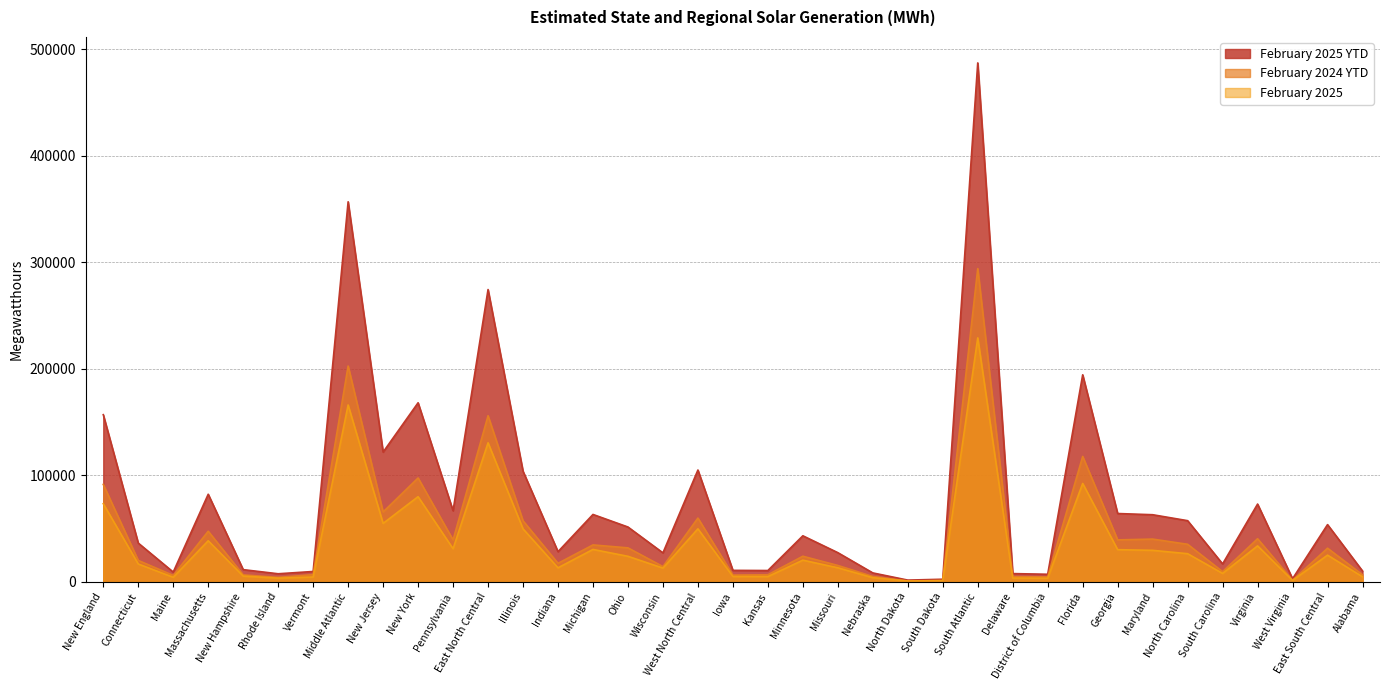

What is the maximum value shown in the chart?

487294